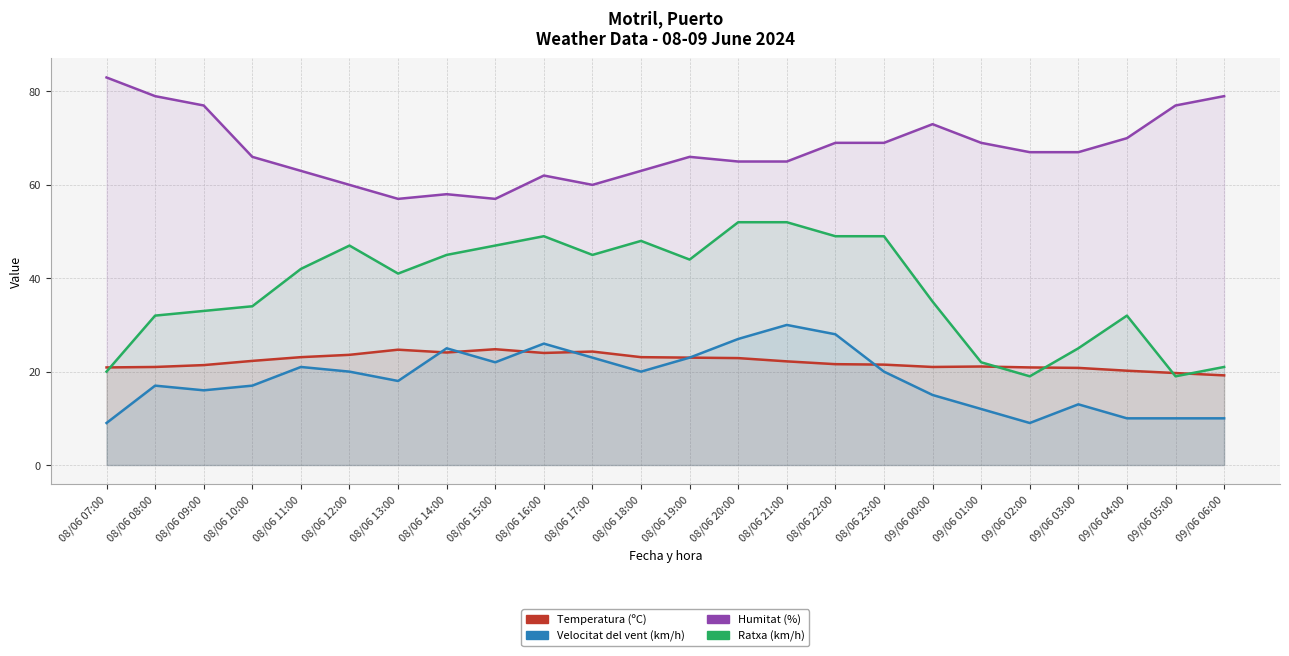

How many categories are shown in the chart?

24